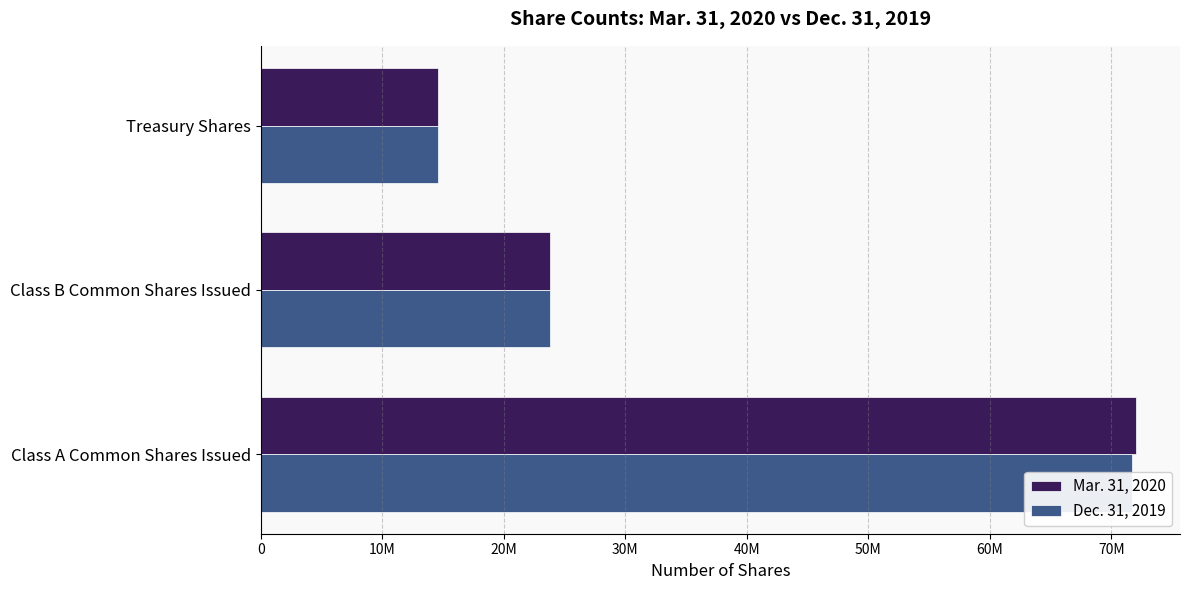

The Dec. 31, 2019 series shows 71727061 at 0. True or false?

True